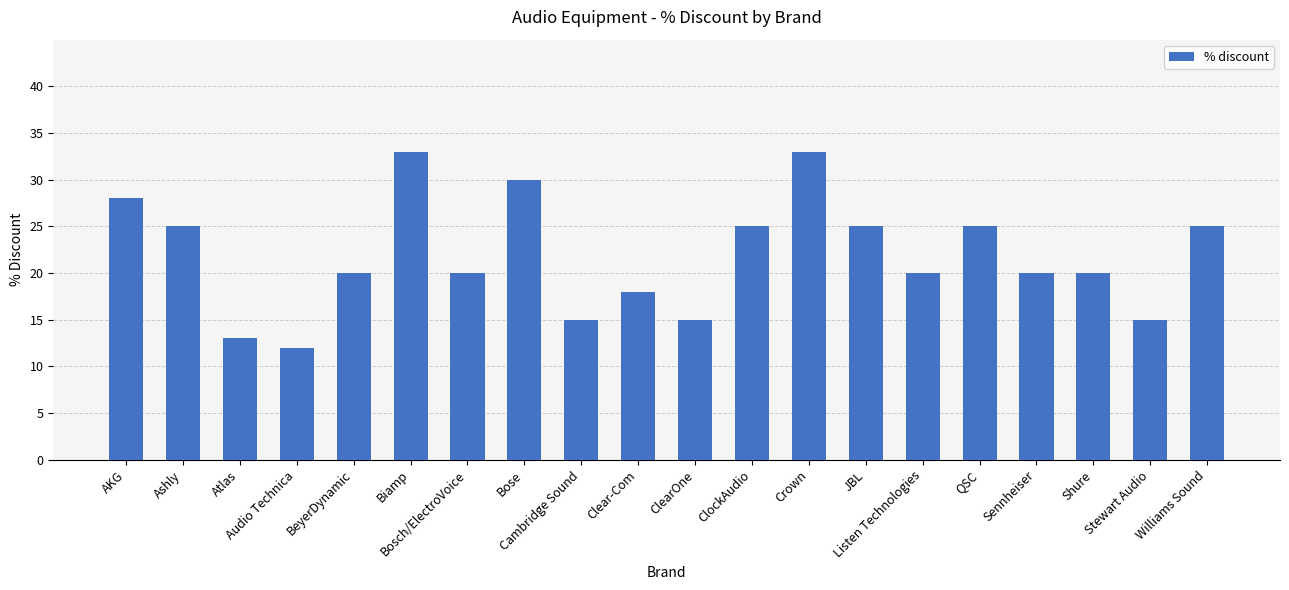

Reading left to right, extract all data points from this chart.

AKG=0.3	Ashly=0.2	Atlas=0.1	Audio Technica=0.1	BeyerDynamic=0.2	Biamp=0.3	Bosch/ElectroVoice=0.2	Bose=0.3	Cambridge Sound=0.1	Clear-Com=0.2	ClearOne=0.1	ClockAudio=0.2	Crown=0.3	JBL=0.2	Listen Technologies=0.2	QSC=0.2	Sennheiser=0.2	Shure=0.2	Stewart Audio=0.1	Williams Sound=0.2